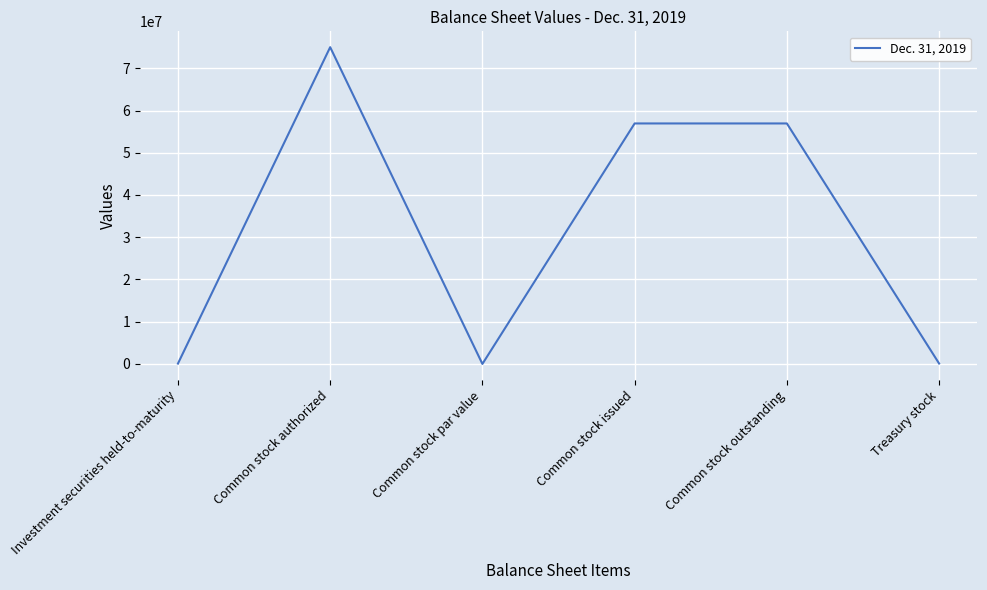

True or false: the data shows 75000000 at Common stock authorized.

True